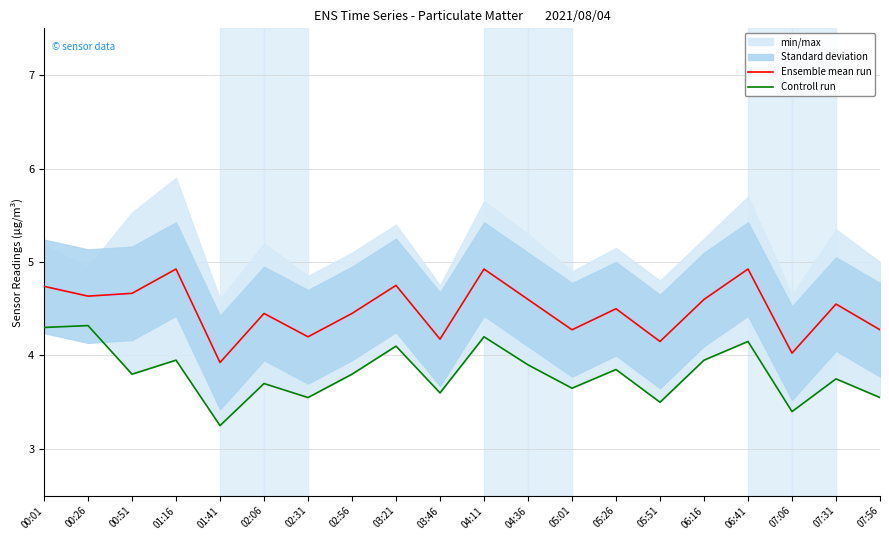

Does the chart display data point markers on the line(s)?

No